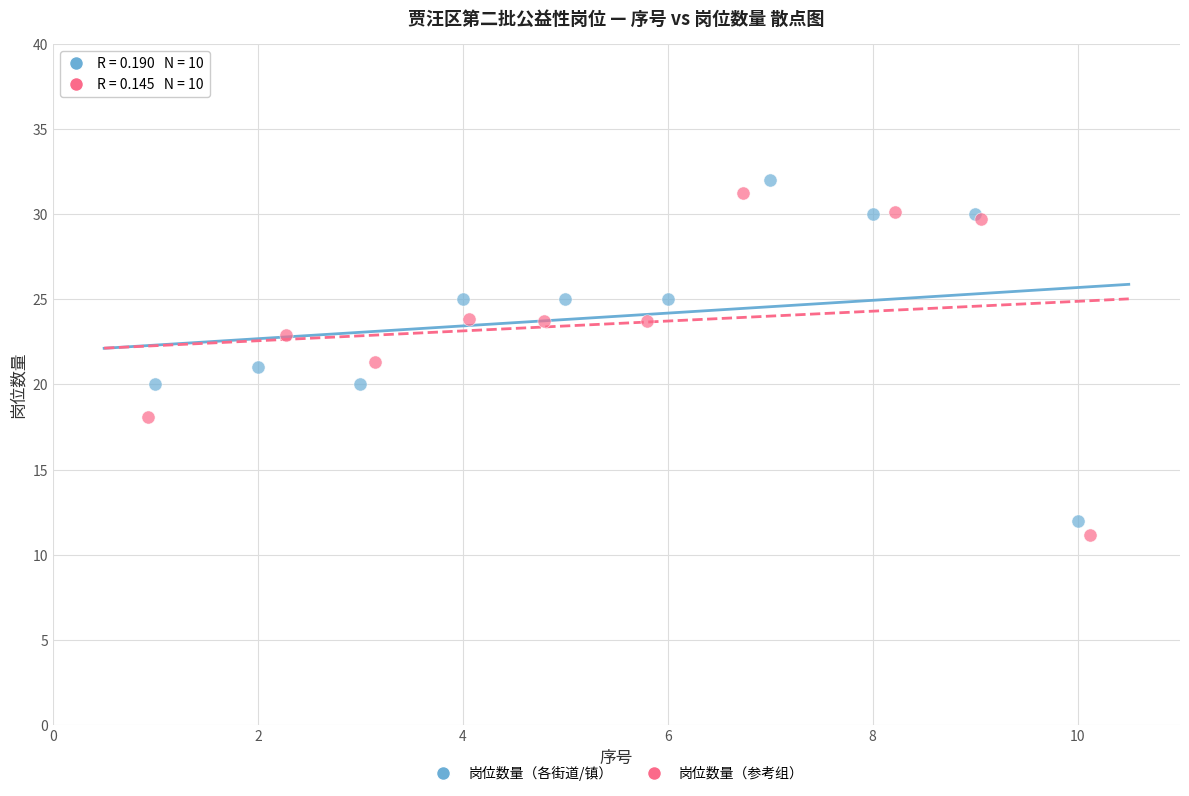

Which series has the widest spread of Y values?

岗位数量（参考组）